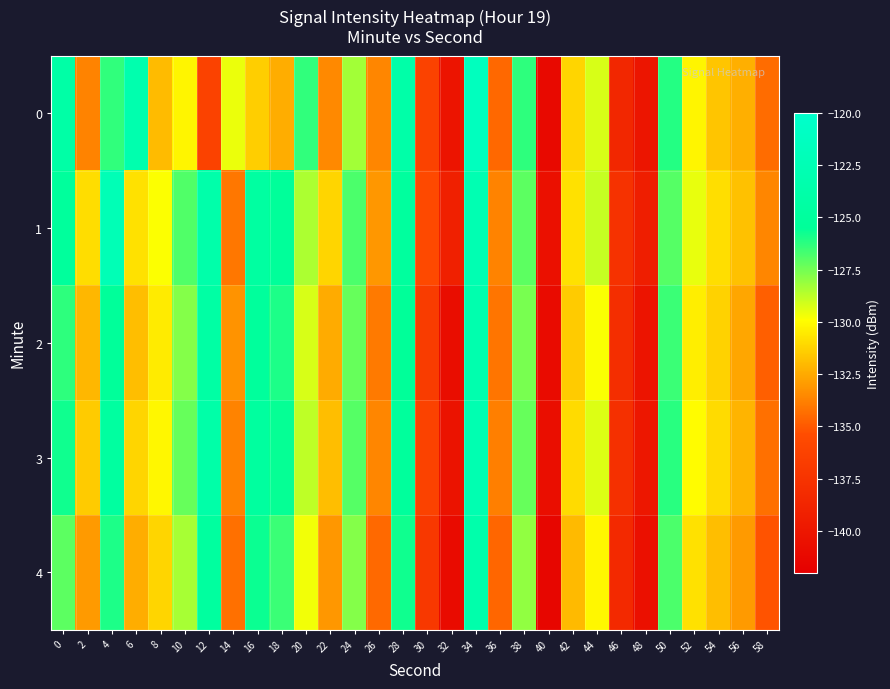

At which category is the sum across all series the highest?

34